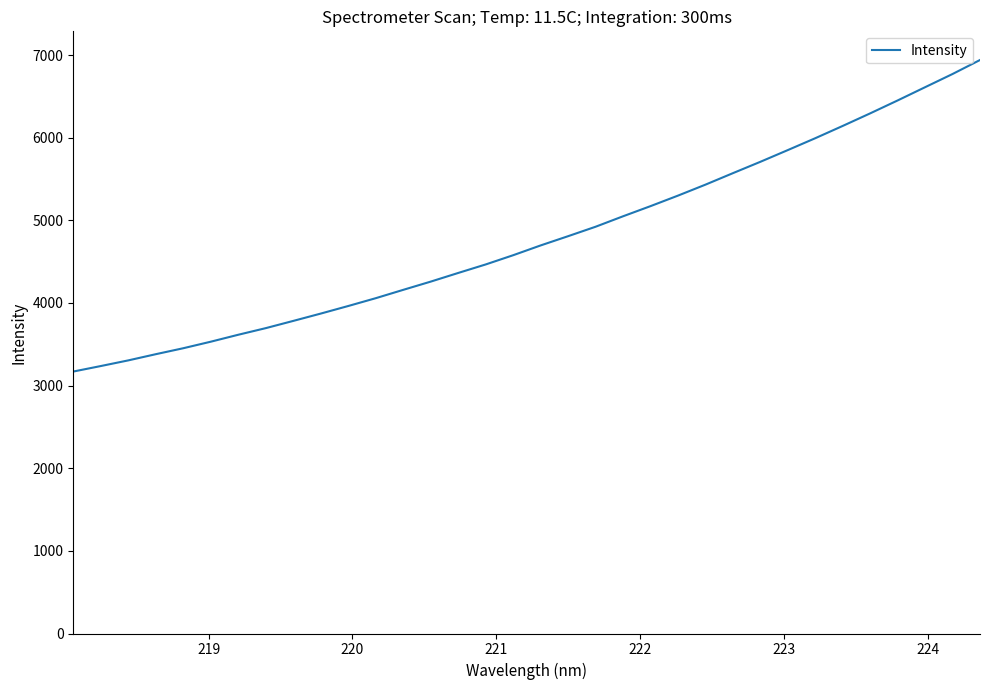

What is the difference between the maximum and minimum values?

3769.9